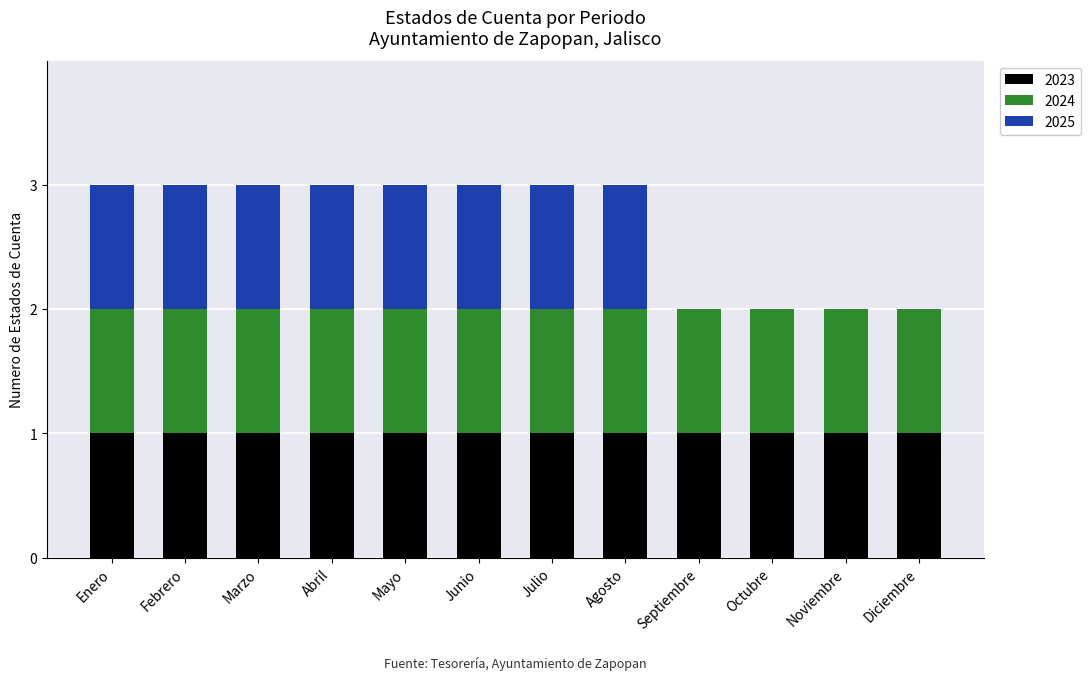

True or false: 2023 has a value of 1 at Diciembre.

True